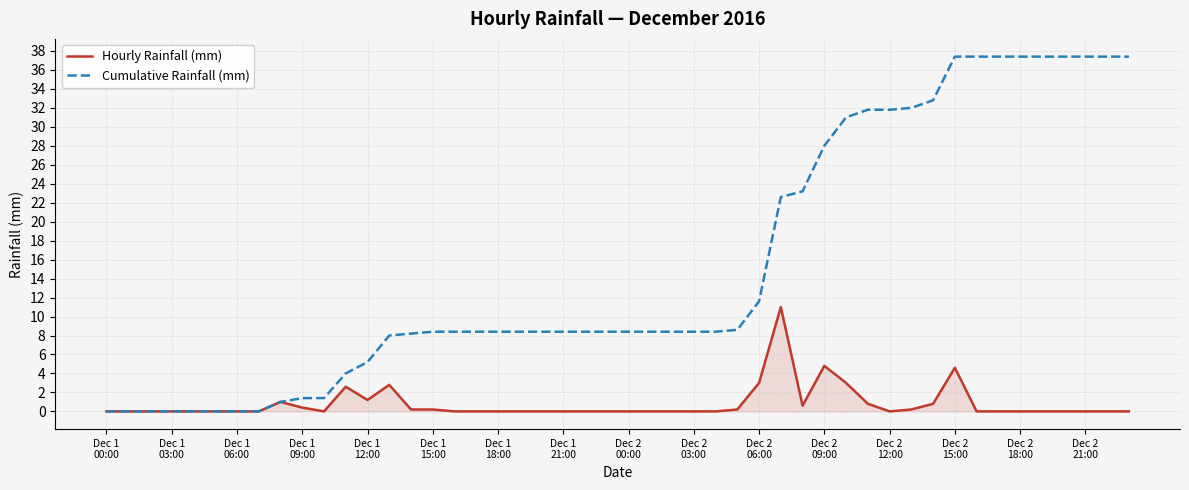

Which series has the largest total across all categories?

Cumulative Rainfall (mm)